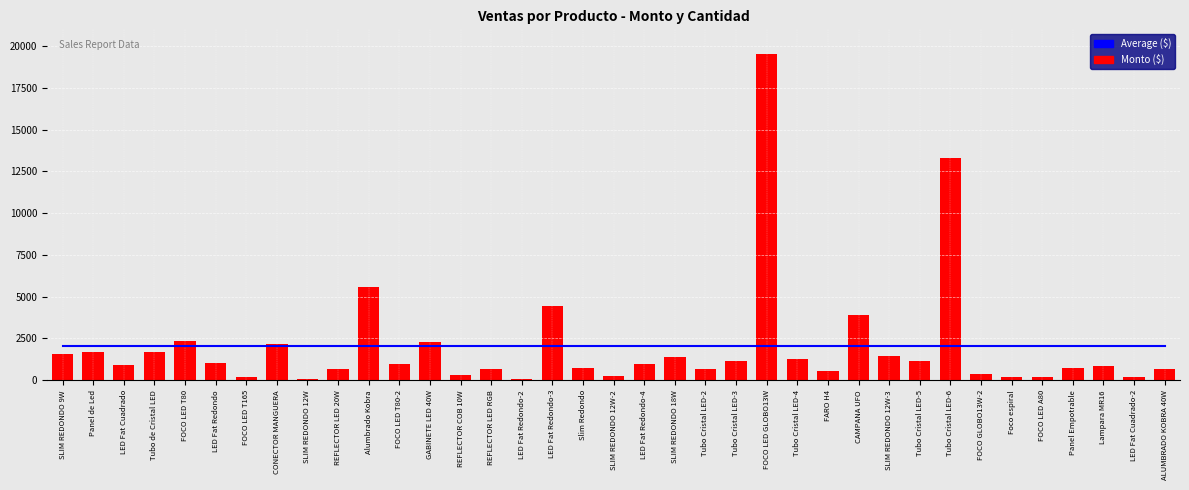

Reading right to left, list all the values displayed in this chart.

Average ($): ALUMBRADO KOBRA 40W=2061.5	LED Fat Cuadrado-2=2061.5	Lampara MR16=2061.5	Panel Empotrable=2061.5	FOCO LED A80=2061.5	Foco espiral=2061.5	FOCO GLOBO13W-2=2061.5	Tubo Cristal LED-6=2061.5	Tubo Cristal LED-5=2061.5	SLIM REDONDO 12W-3=2061.5	CAMPANA UFO=2061.5	FARO H4=2061.5	Tubo Cristal LED-4=2061.5	FOCO LED GLOBO13W=2061.5	Tubo Cristal LED-3=2061.5	Tubo Cristal LED-2=2061.5	SLIM REDONDO 18W=2061.5	LED Fat Redondo-4=2061.5	SLIM REDONDO 12W-2=2061.5	Slim Redondo=2061.5	LED Fat Redondo-3=2061.5	LED Fat Redondo-2=2061.5	REFLECTOR LED RGB=2061.5	REFLECTOR COB 10W=2061.5	GABINETE LED 40W=2061.5	FOCO LED T80-2=2061.5	Alumbrado Kobra=2061.5	REFLECTOR LED 20W=2061.5	SLIM REDONDO 12W=2061.5	CONECTOR MANGUERA=2061.5	FOCO LED T165=2061.5	LED Fat Redondo=2061.5	FOCO LED T80=2061.5	Tubo de Cristal LED=2061.5	LED Fat Cuadrado=2061.5	Panel de Led=2061.5	SLIM REDONDO 9W=2061.5
Monto ($): ALUMBRADO KOBRA 40W=680.0	LED Fat Cuadrado-2=184.0	Lampara MR16=870.0	Panel Empotrable=720.0	FOCO LED A80=220.0	Foco espiral=219.2	FOCO GLOBO13W-2=360.0	Tubo Cristal LED-6=13300.0	Tubo Cristal LED-5=1140.0	SLIM REDONDO 12W-3=1476.0	CAMPANA UFO=3905.0	FARO H4=580.0	Tubo Cristal LED-4=1254.0	FOCO LED GLOBO13W=19500.0	Tubo Cristal LED-3=1140.0	Tubo Cristal LED-2=646.0	SLIM REDONDO 18W=1372.8	LED Fat Redondo-4=960.0	SLIM REDONDO 12W-2=237.6	Slim Redondo=760.0	LED Fat Redondo-3=4433.0	LED Fat Redondo-2=105.6	REFLECTOR LED RGB=684.0	REFLECTOR COB 10W=295.0	GABINETE LED 40W=2280.0	FOCO LED T80-2=946.0	Alumbrado Kobra=5560.0	REFLECTOR LED 20W=684.0	SLIM REDONDO 12W=79.2	CONECTOR MANGUERA=2200.0	FOCO LED T165=202.0	LED Fat Redondo=1056.0	FOCO LED T80=2365.0	Tubo de Cristal LED=1710.0	LED Fat Cuadrado=920.0	Panel de Led=1680.0	SLIM REDONDO 9W=1550.0